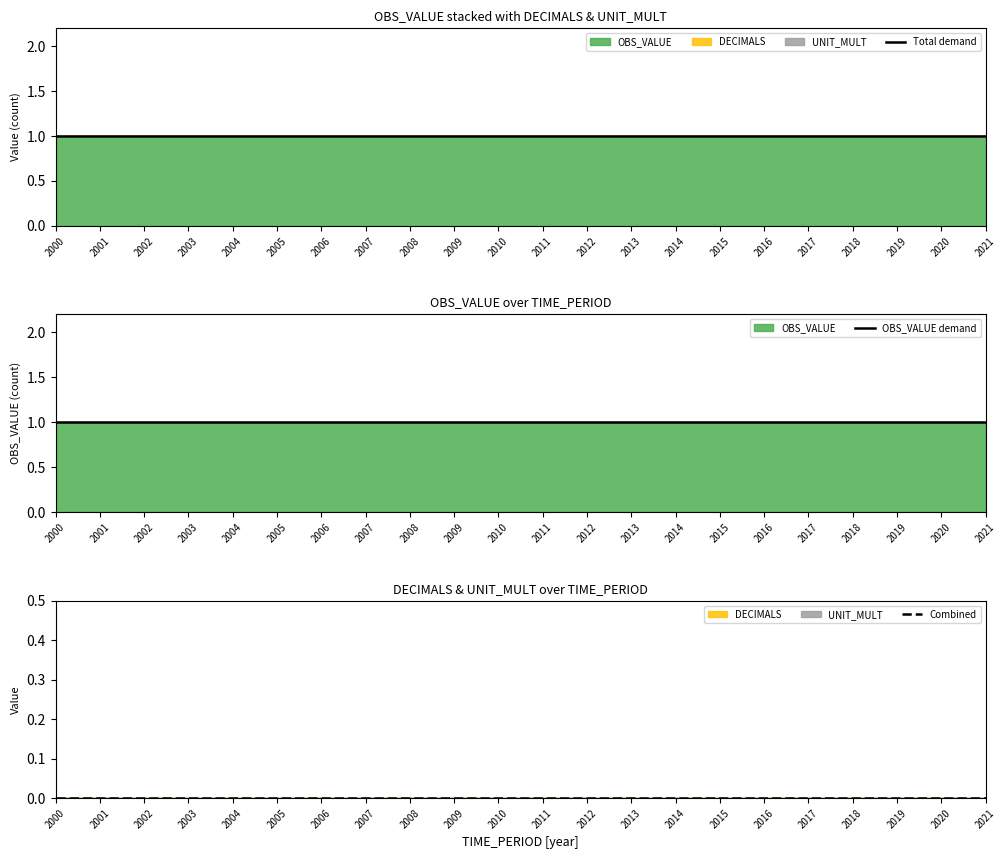

Where is Combined nearest to the value 0?

2000